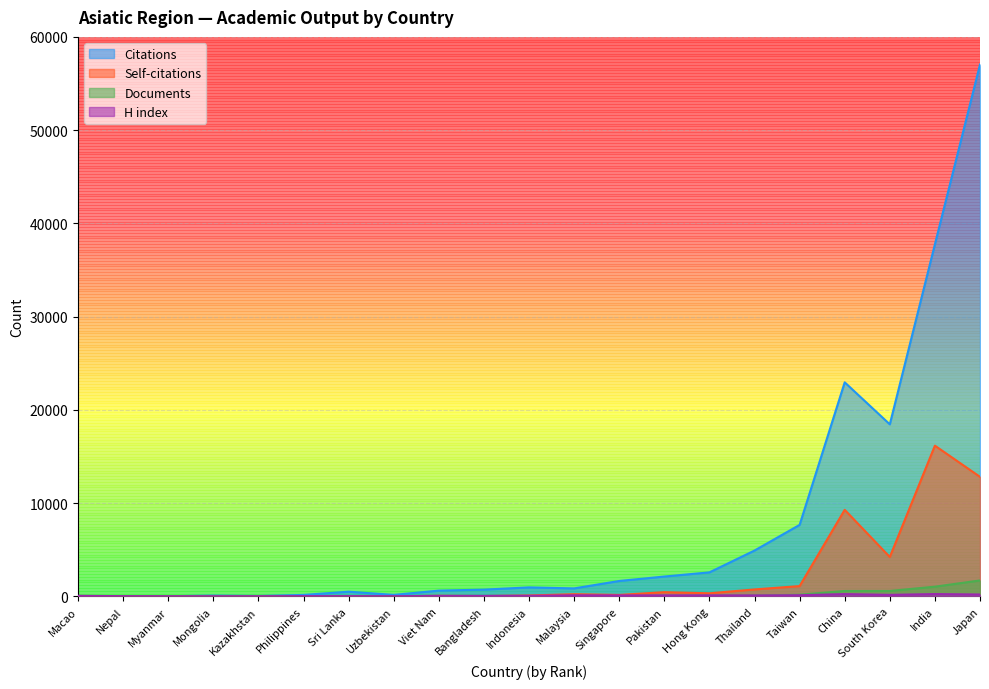

What is the sum of all Citations values?

159468